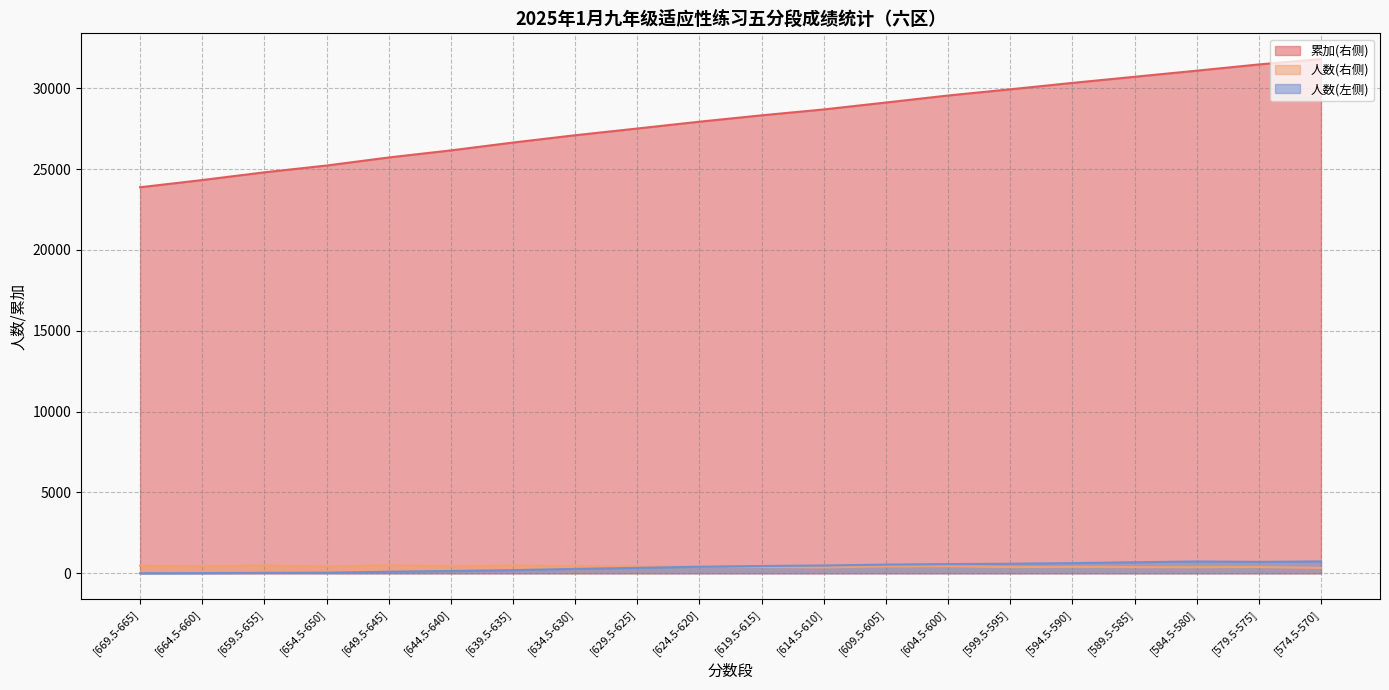

True or false: 人数(左侧) has a value of 1271 at [584.5-580].

False